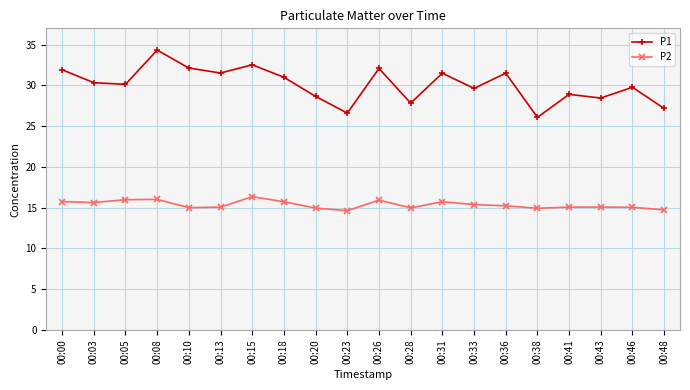

What is the sum of the P2 values at 00:18 and 00:05?

31.7